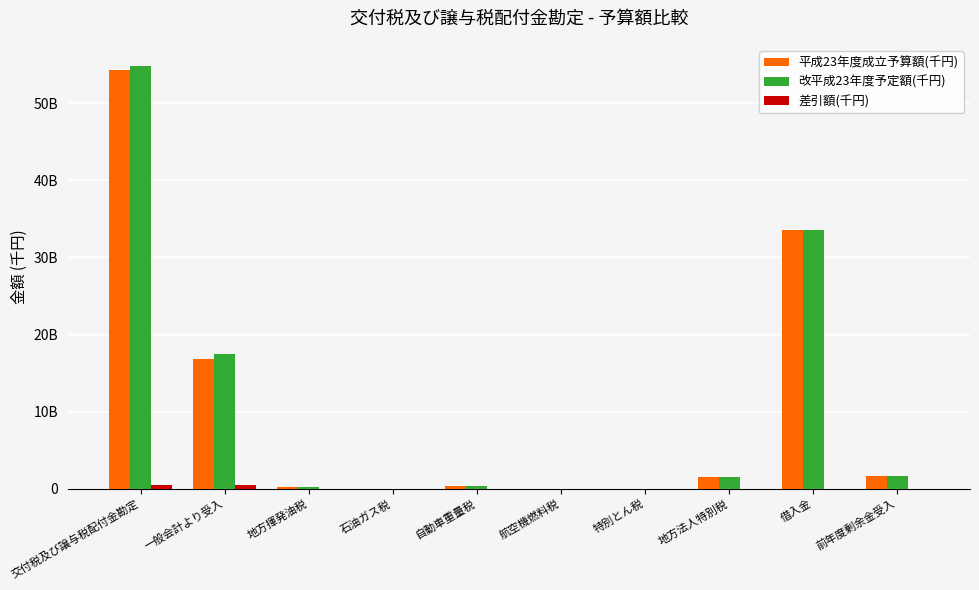

Where is 平成23年度成立予算額(千円) nearest to the value 27150125529?

借入金